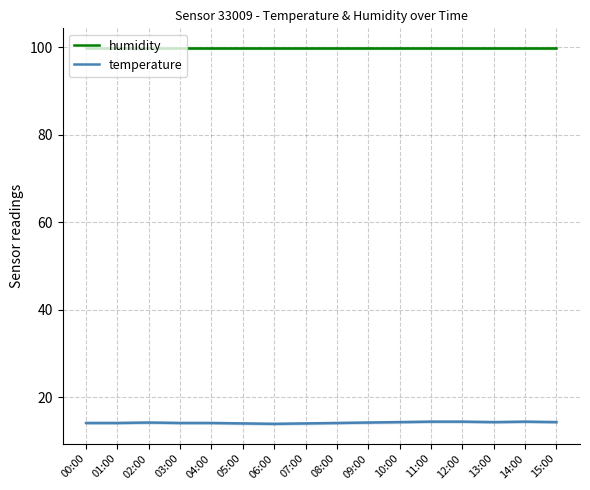

Where does the temperature series first go above 14?

00:00